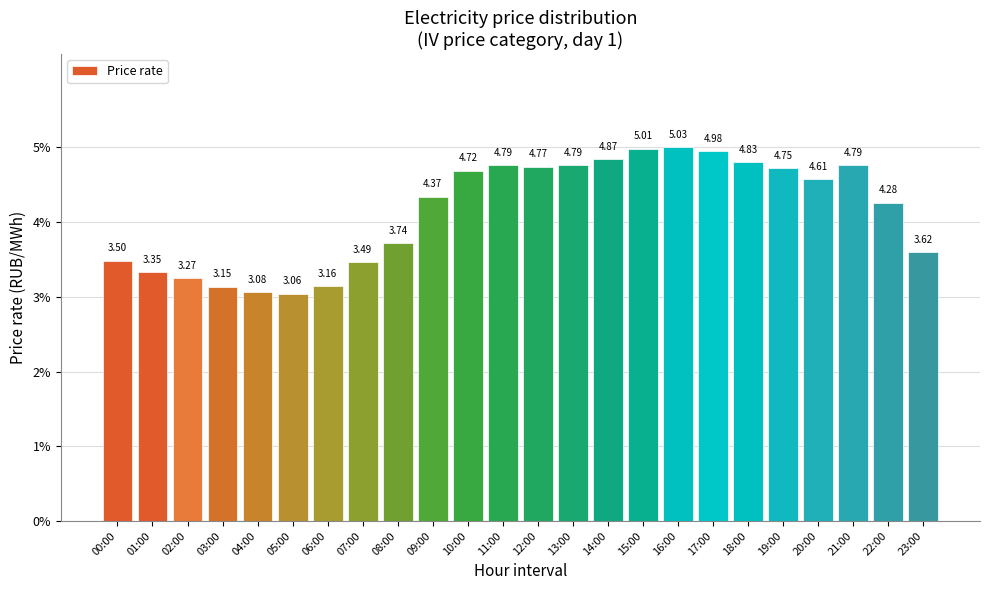

What is the sum of all values?

100.0